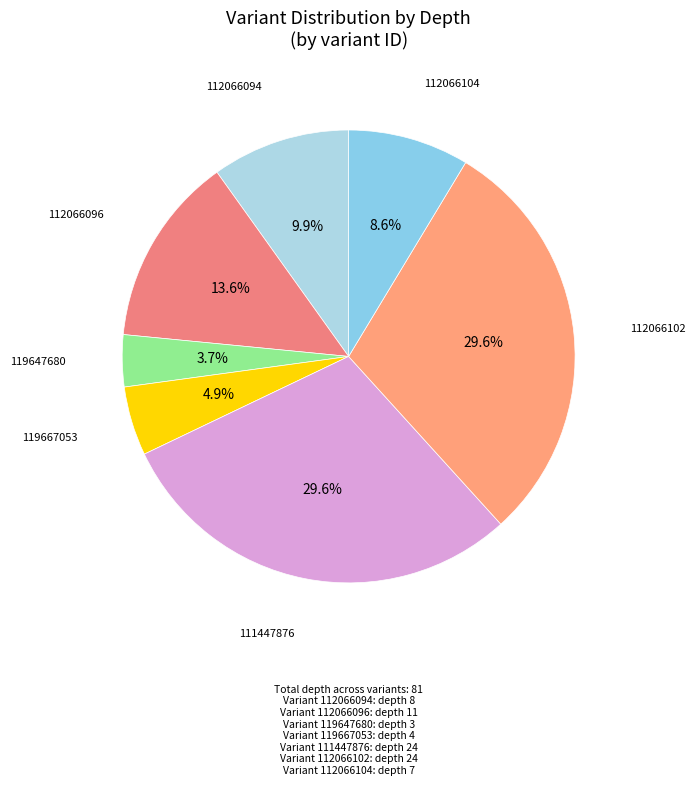

How many segments does this pie chart have?

7